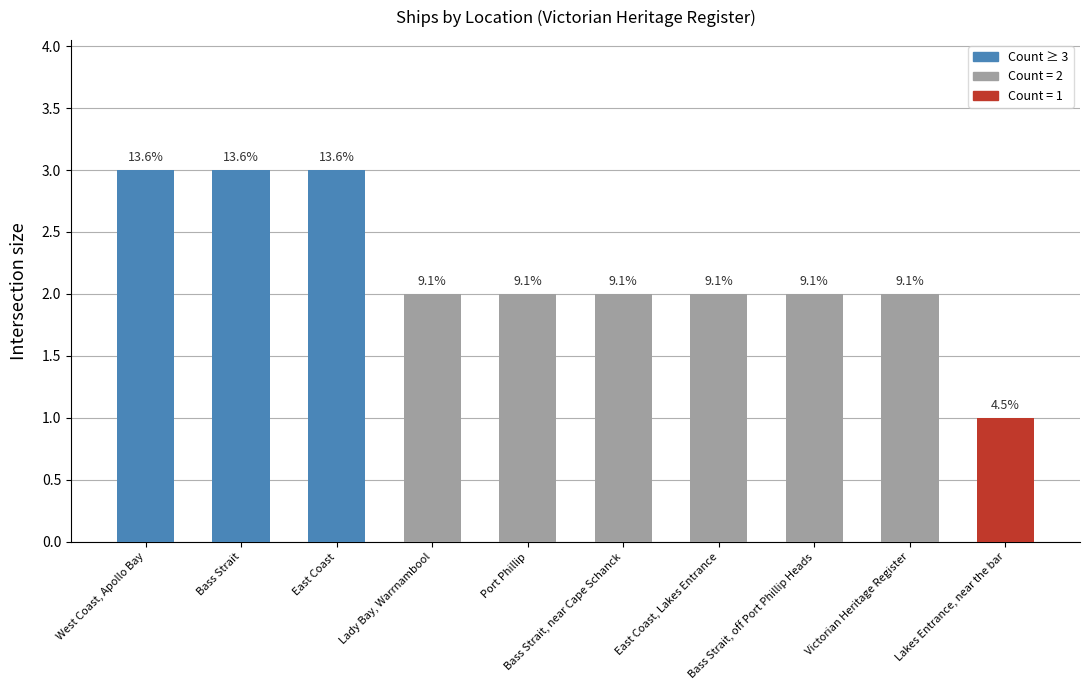

What is the smallest value displayed?

1